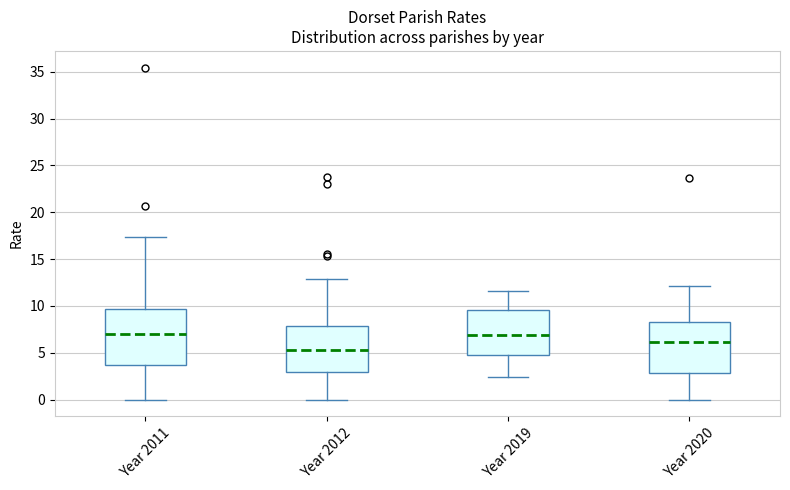

Reading left to right, transcribe this box plot: for each box, give where its median line is, the range the box spans, and where its two whiskers end, as read against the y-axis. The values are not printed on the chart, so give them approximately, as read against the axis.

Year 2011: median 7.0, box 3.5 to 9.5, whiskers 0.0 to 17.5
Year 2012: median 5.5, box 3.0 to 8.0, whiskers 0.0 to 13.0
Year 2019: median 7.0, box 5.0 to 9.5, whiskers 2.5 to 11.5
Year 2020: median 6.0, box 3.0 to 8.5, whiskers 0.0 to 12.0